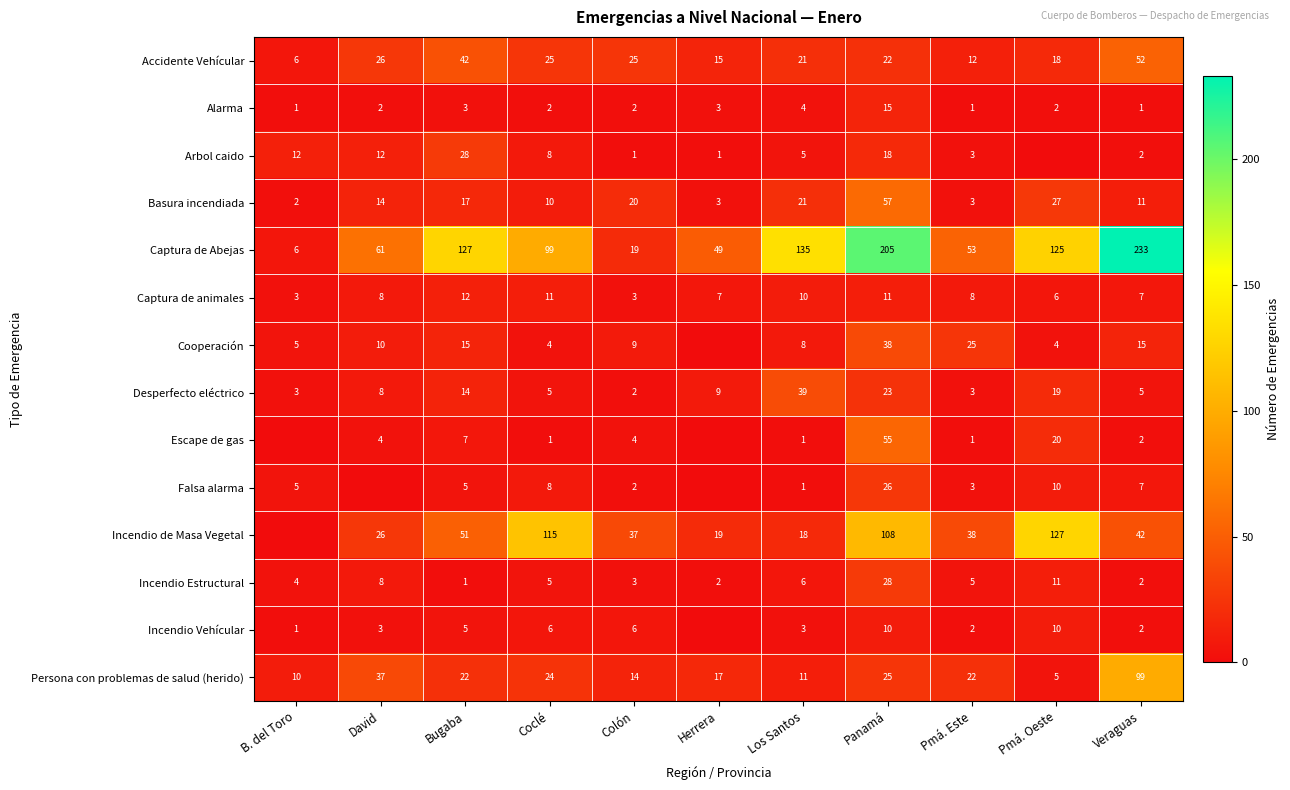

How many categories are shown in the chart?

11